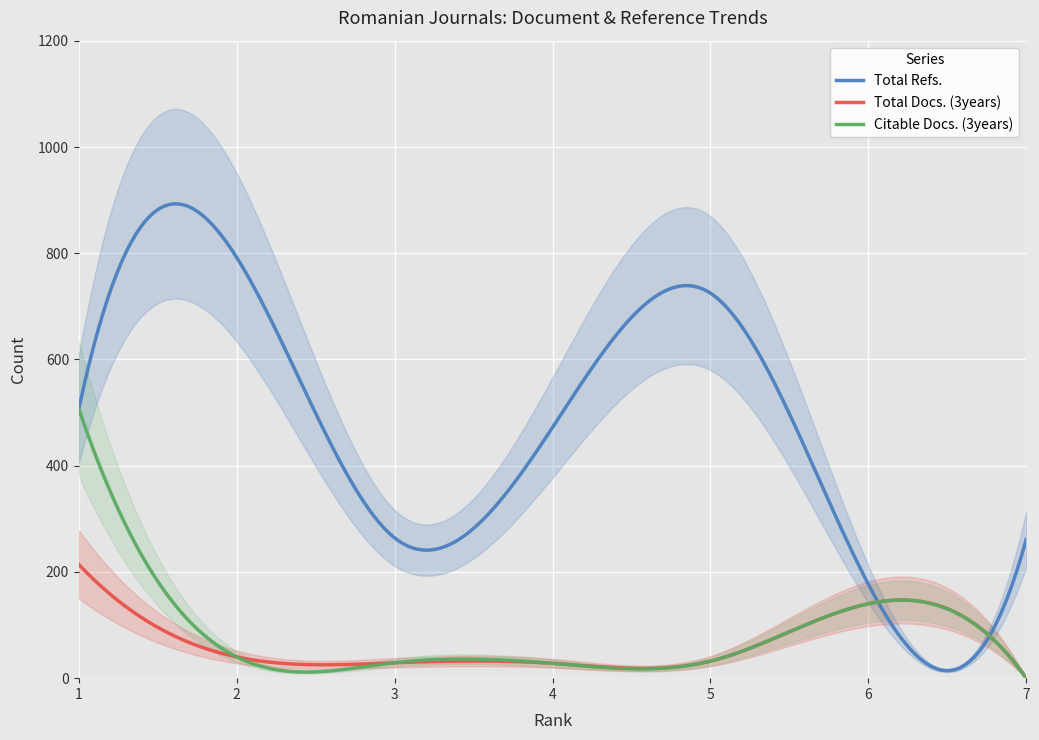

Between 7 and 4, which is larger?

4